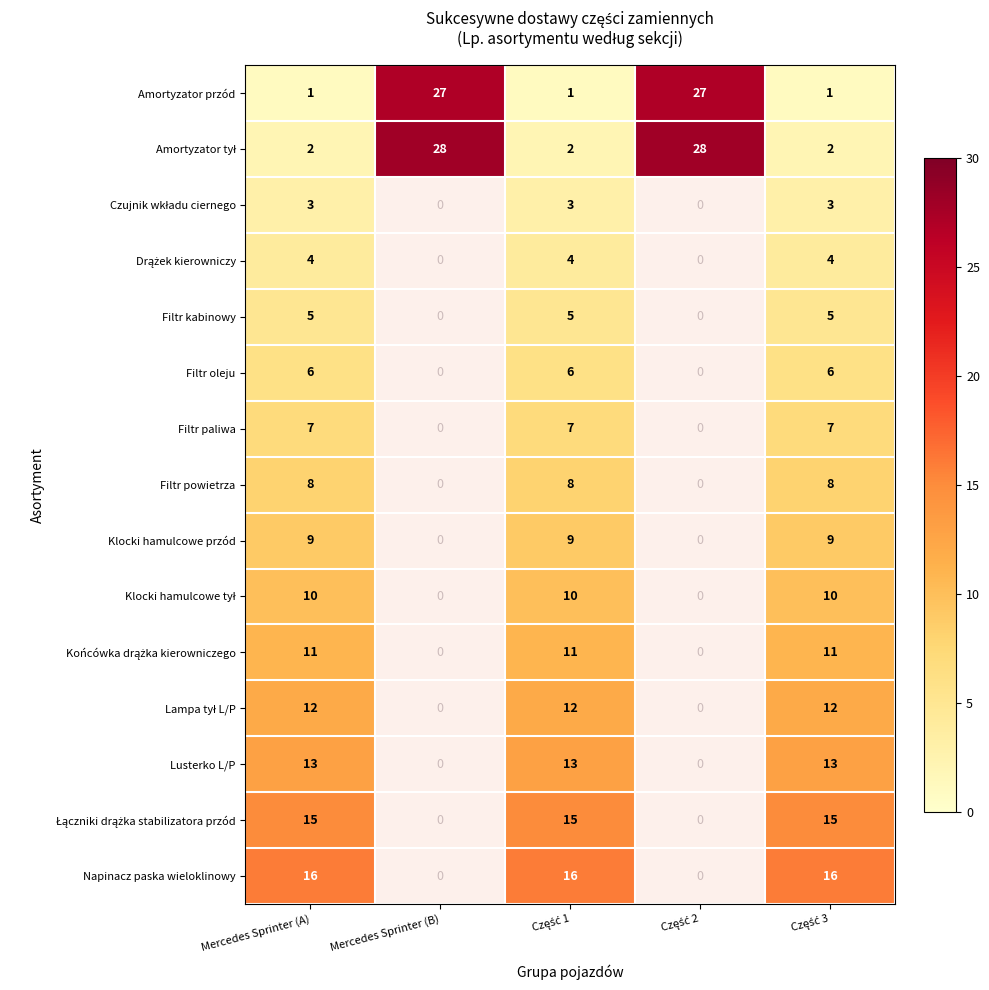

What is the difference between the maximum and minimum values in the Amortyzator przód series?

26